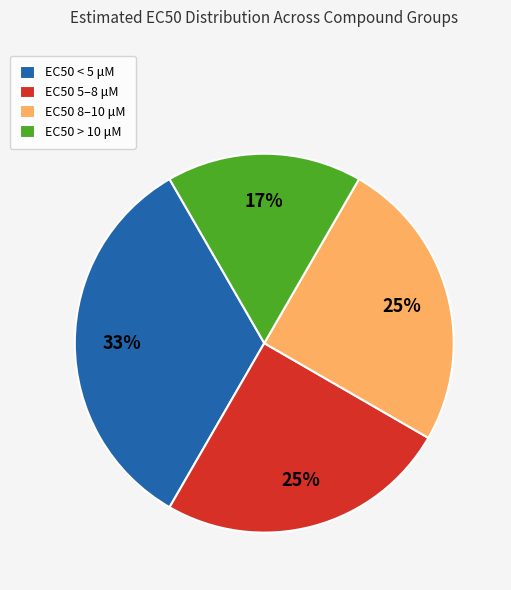

What is the ratio of the value at EC50 > 10 μM to the value at EC50 5–8 μM?

0.7